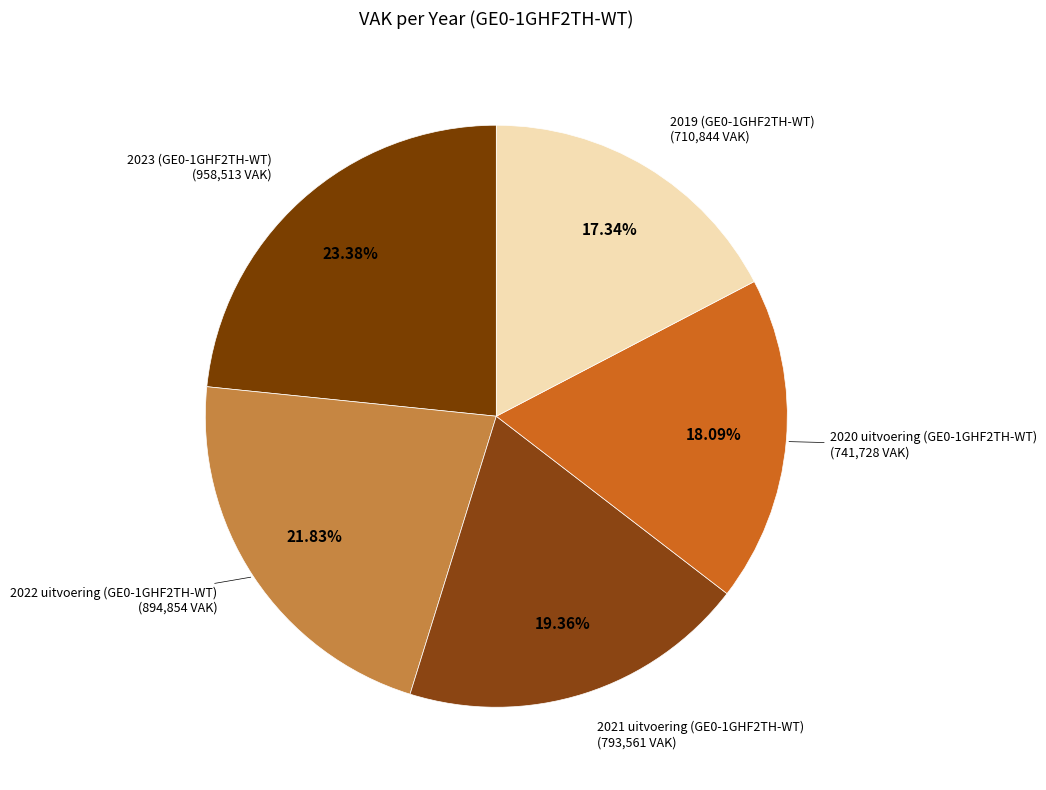

To the nearest percent, what is the difference between the largest and smallest slice percentages?

6%